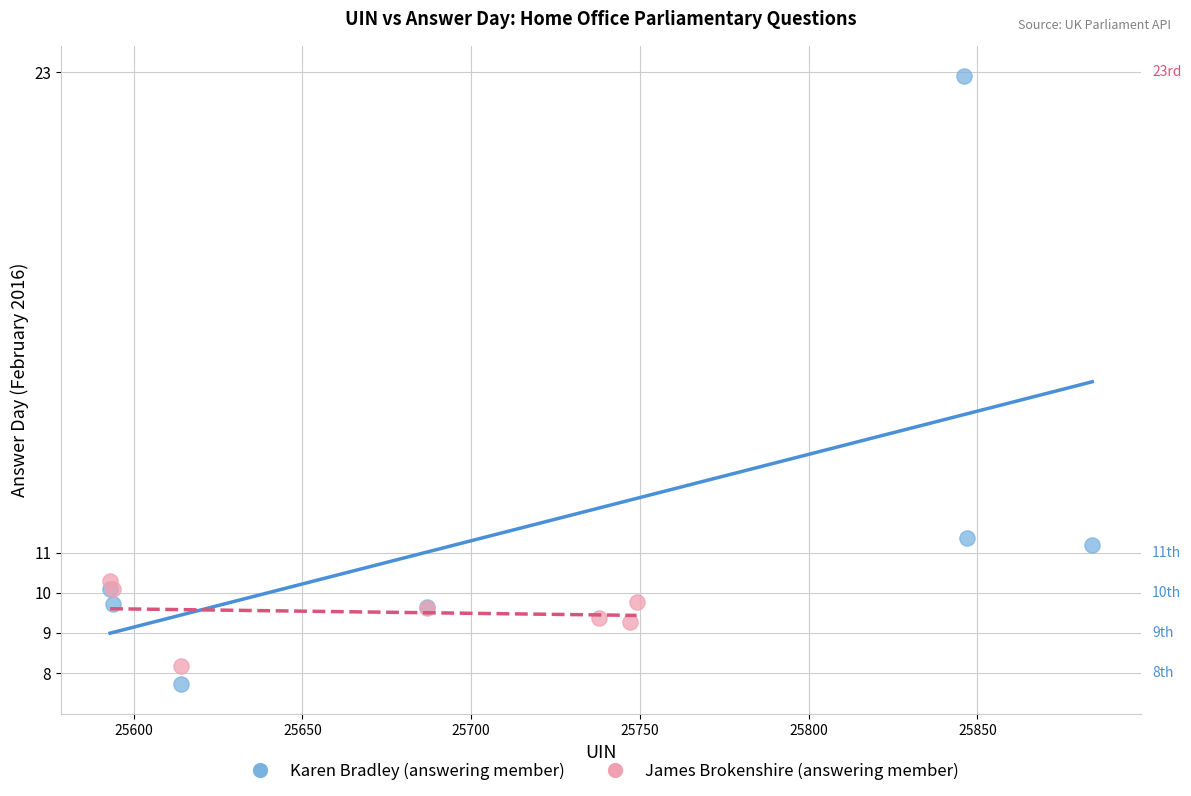

Which series has the widest spread of Y values?

Karen Bradley (answering member)